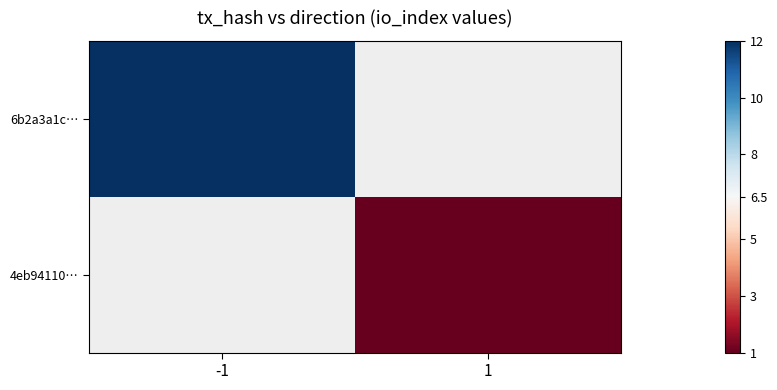

True or false: 4eb94110… has a value of 0 at -1.

False